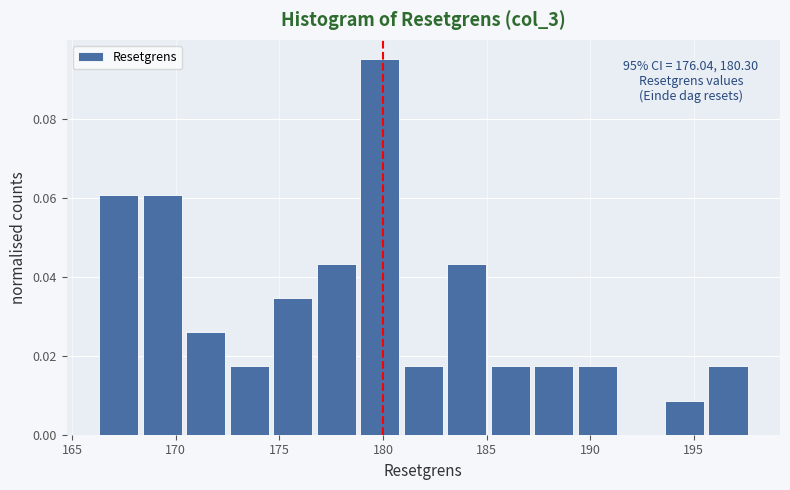

Which range on the x-axis has the tallest bar?

179.0 to 181.0